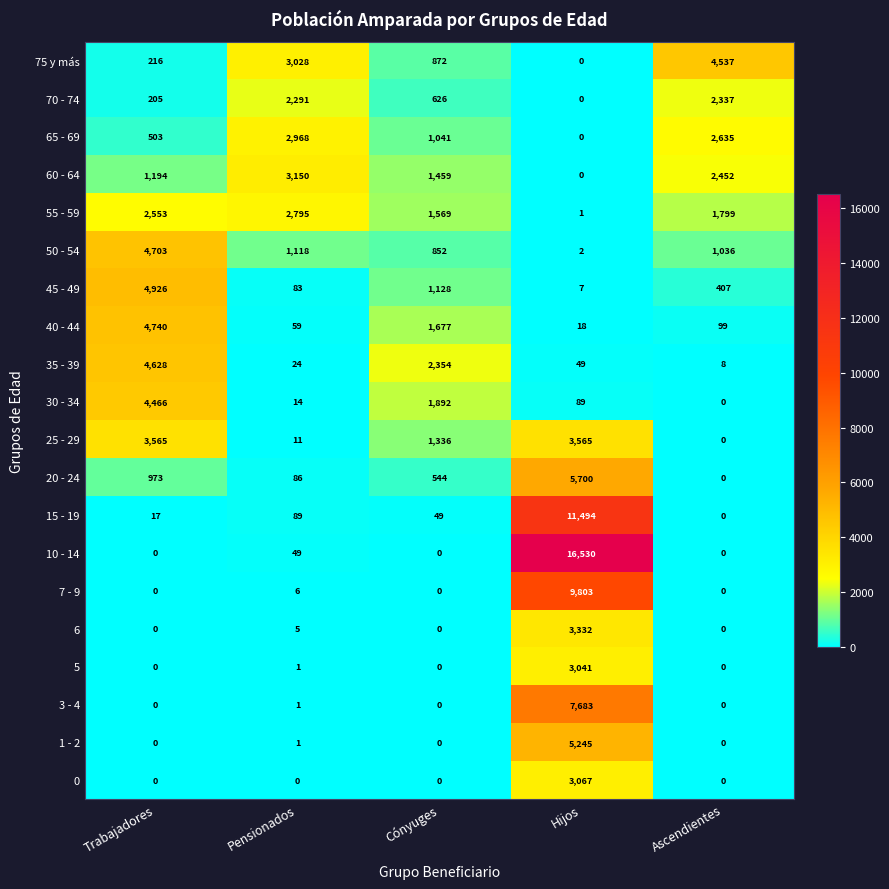

Which series has the largest total across all categories?

10 - 14